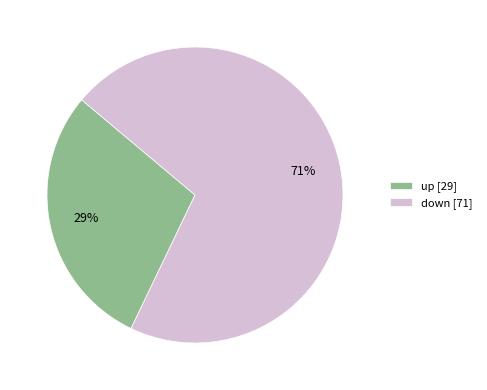

Does any single category account for the majority?

Yes